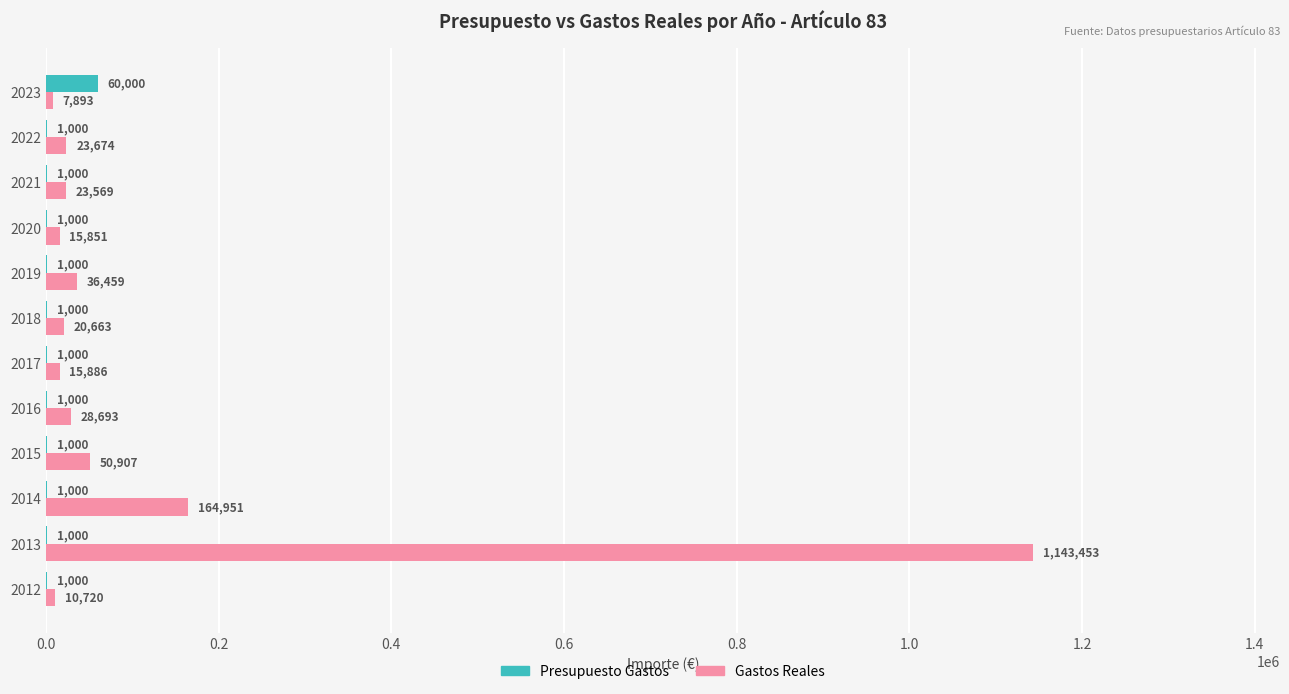

At which label is Gastos Reales closest to 575673?

2014